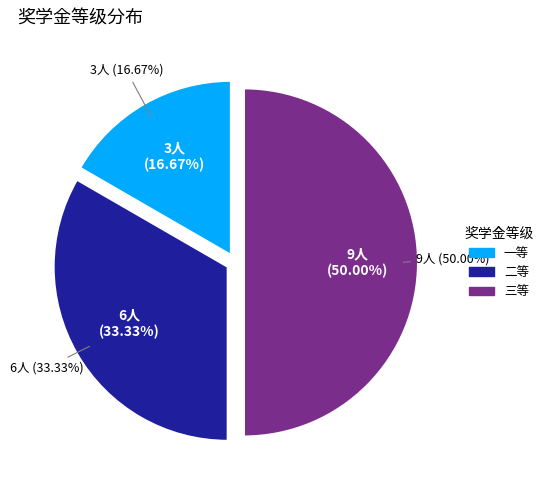

The 三等 slice represents 50% of the pie. True or false?

True